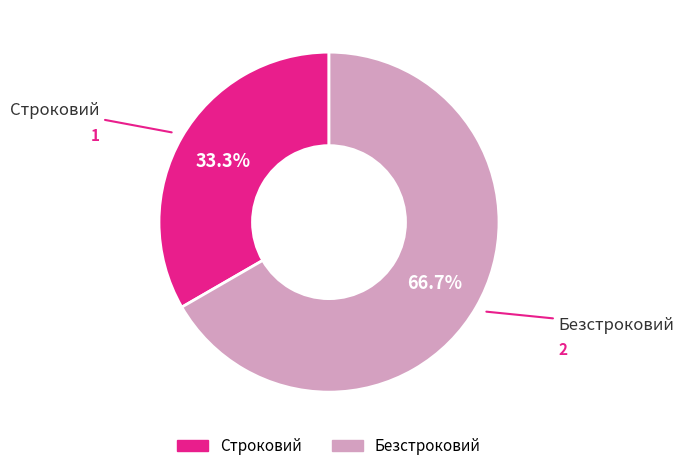

Approximately how many times larger is the value at Безстроковий compared to Строковий?

2.0